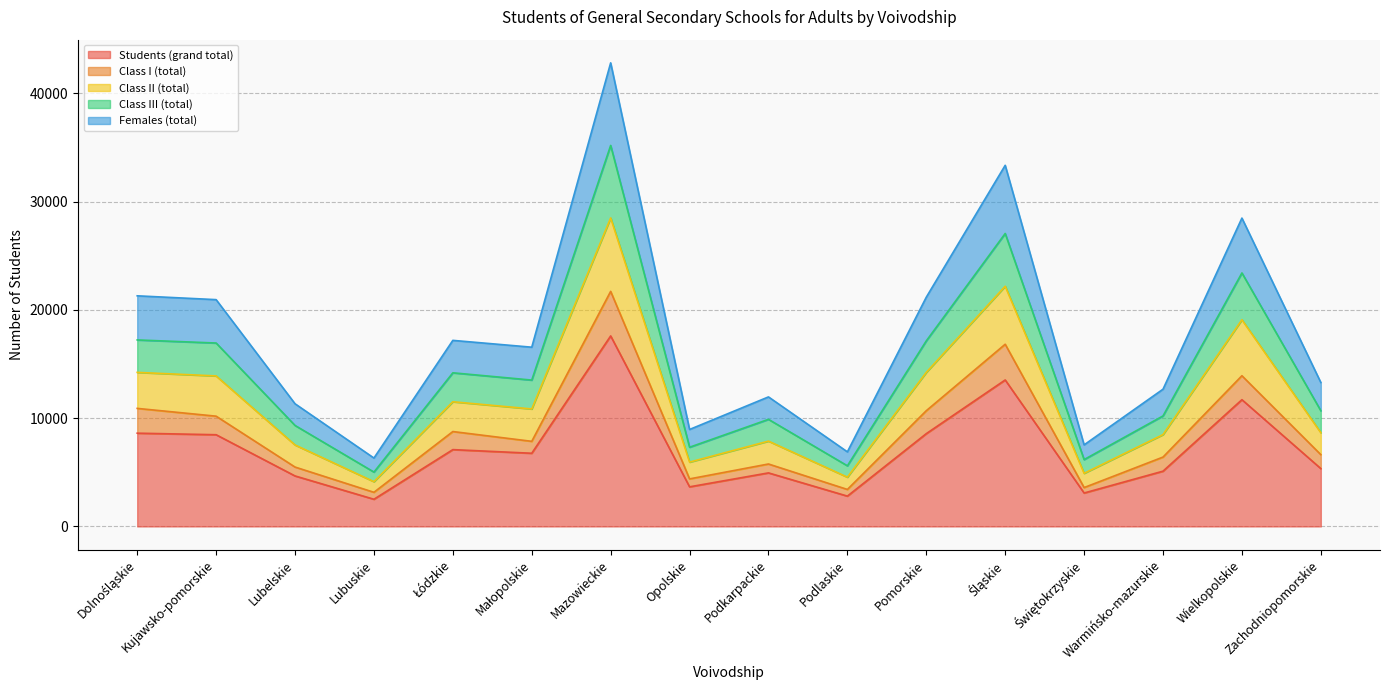

At which category is the sum across all series the highest?

Mazowieckie